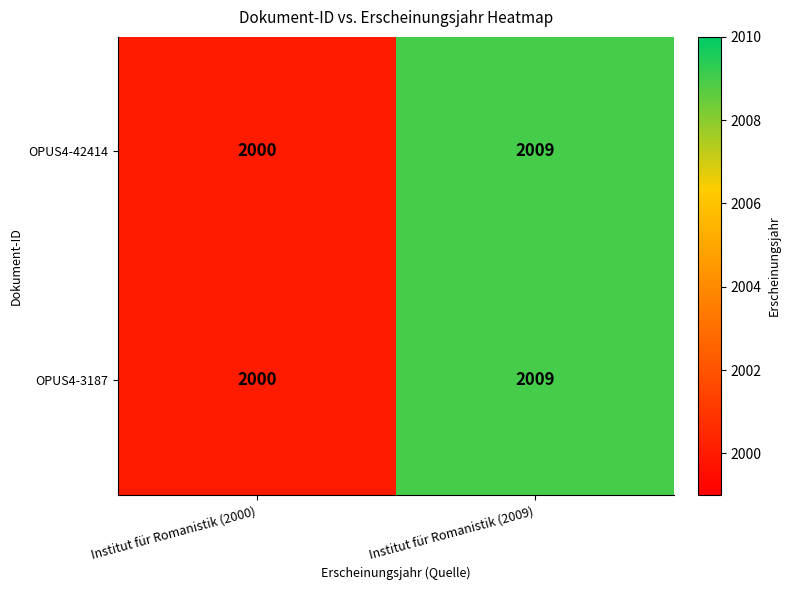

True or false: OPUS4-42414 has a value of 2009 at Institut für Romanistik (2009).

True